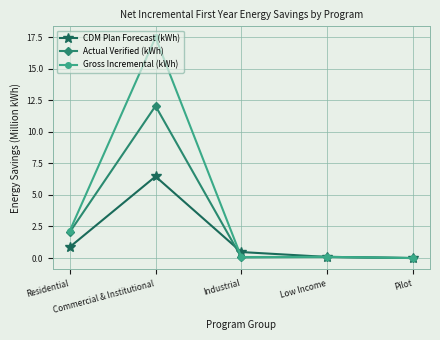

Which series has the largest total across all categories?

Gross Incremental (kWh)